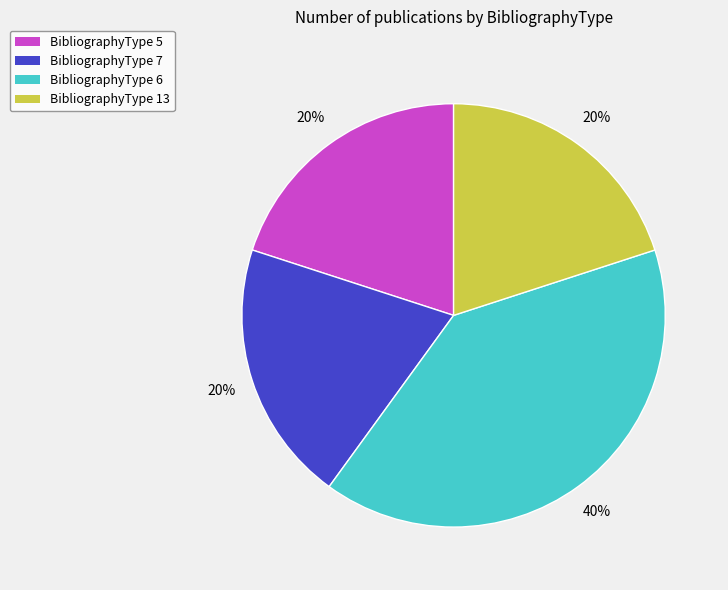

Does any single category account for the majority?

No